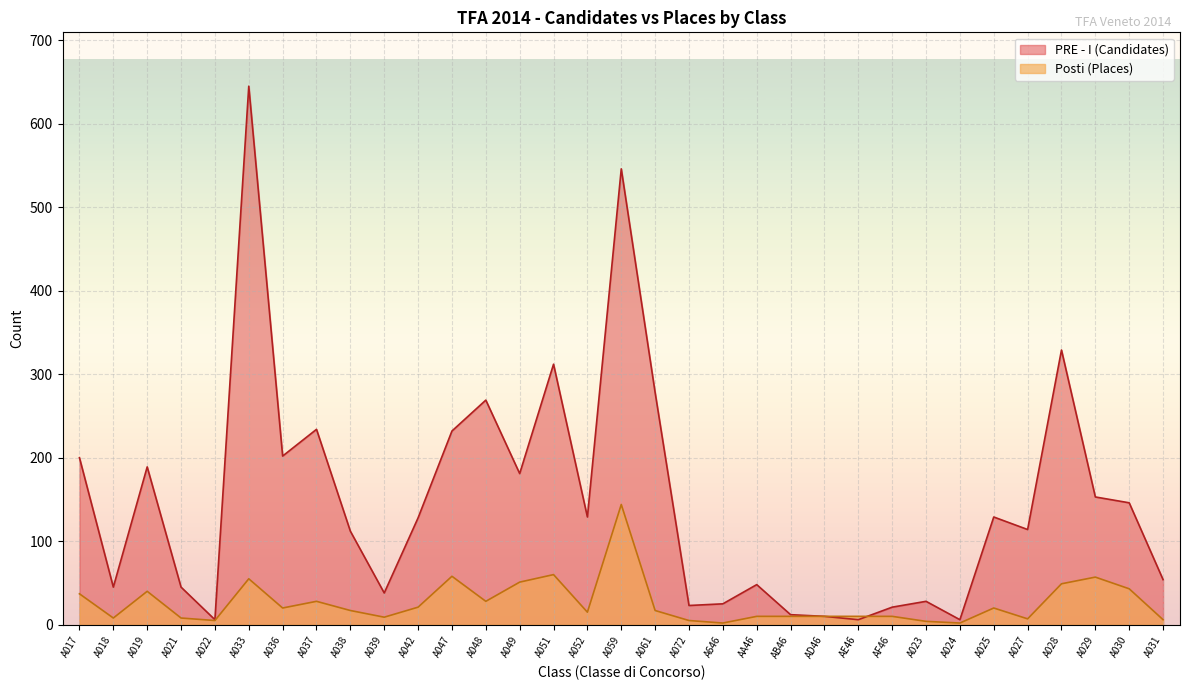

What is the greatest value displayed?

645